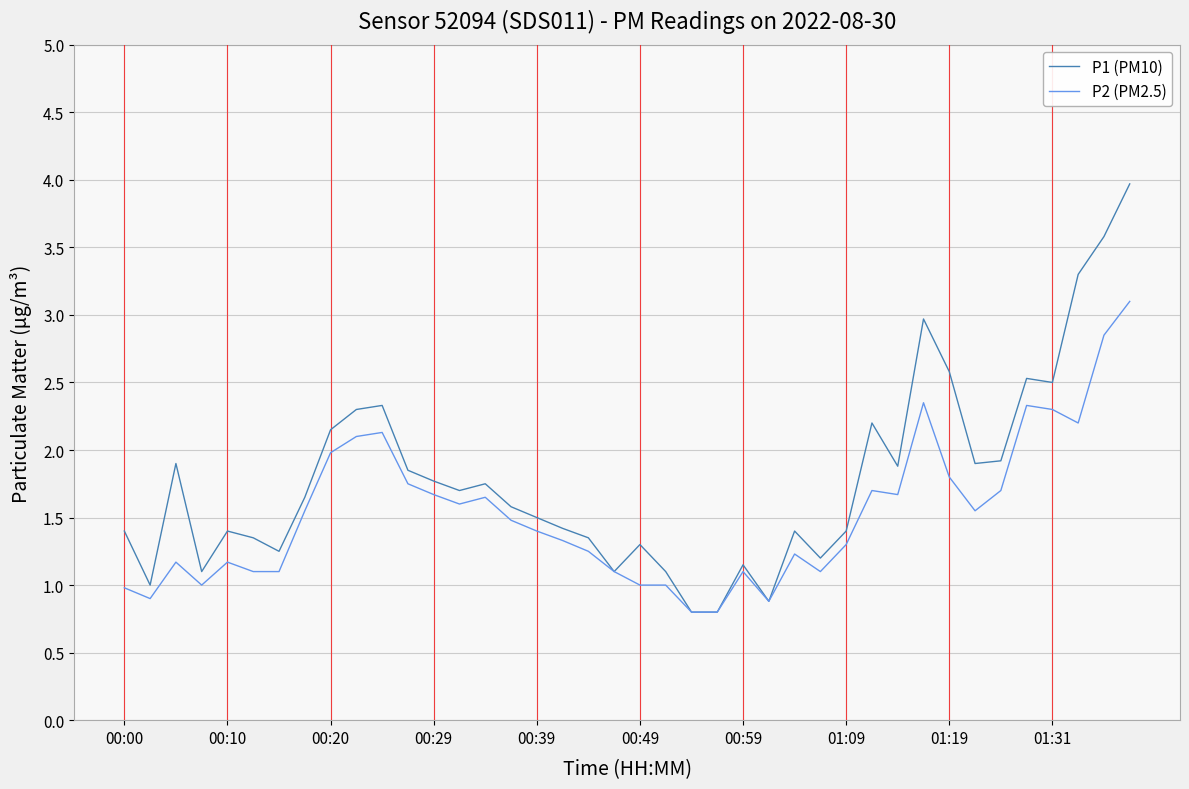

What is the maximum value shown in the chart?

4.0